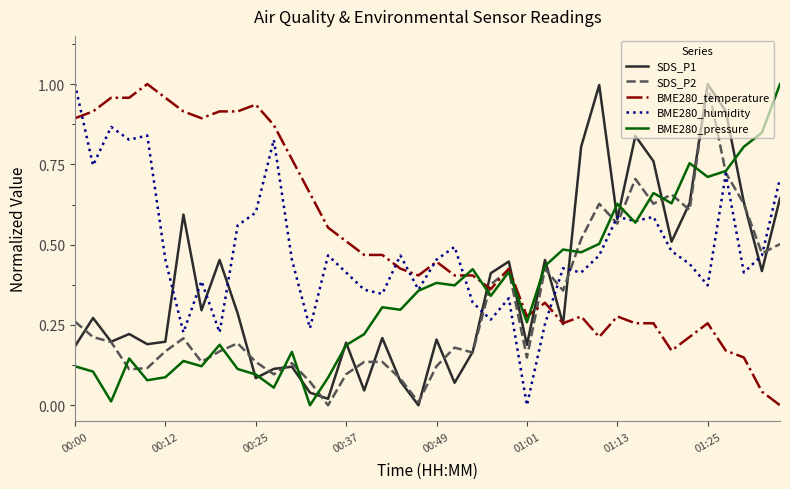

Which category has the highest value in the BME280_humidity series?

00:00